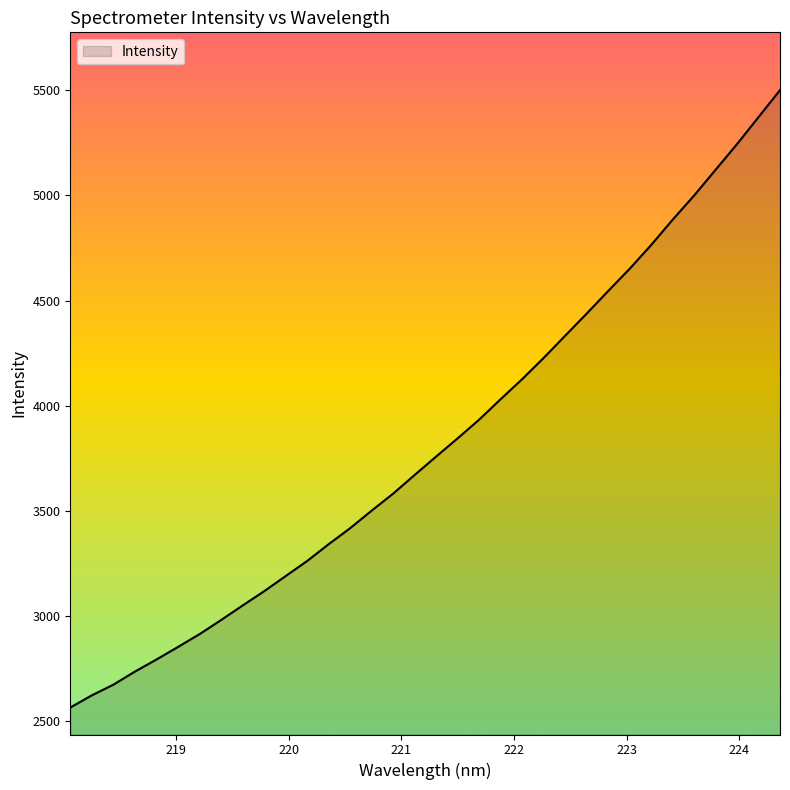

What is the greatest value displayed?

5501.1